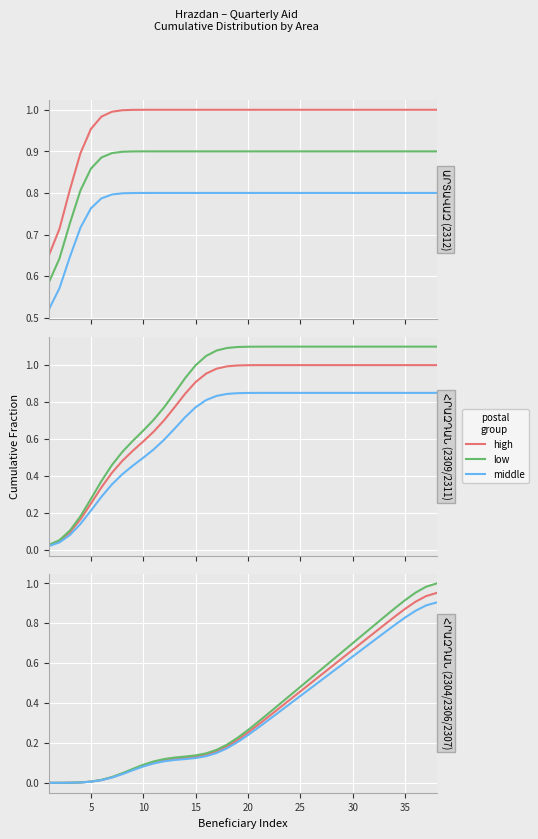

Rank the series by their average value, from highest to lowest.

low, high, middle